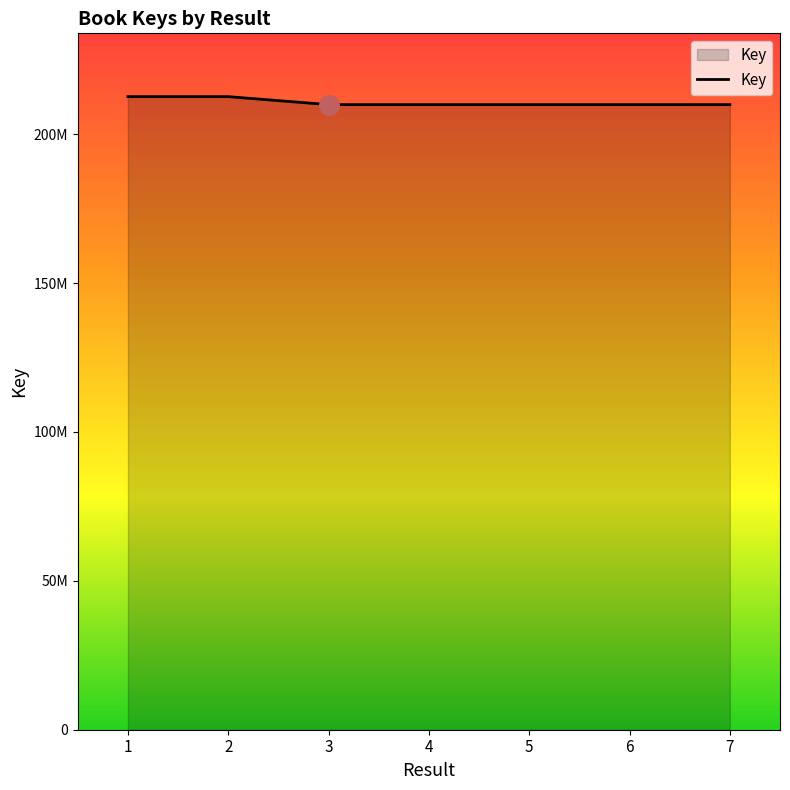

What is the smallest value displayed?

209957665